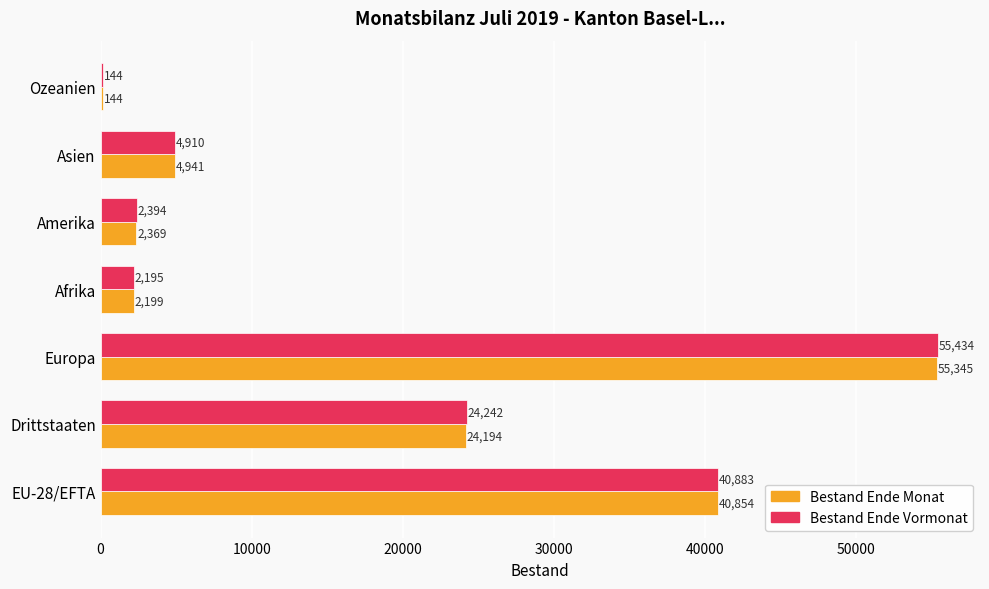

Count the number of categories in the chart.

7